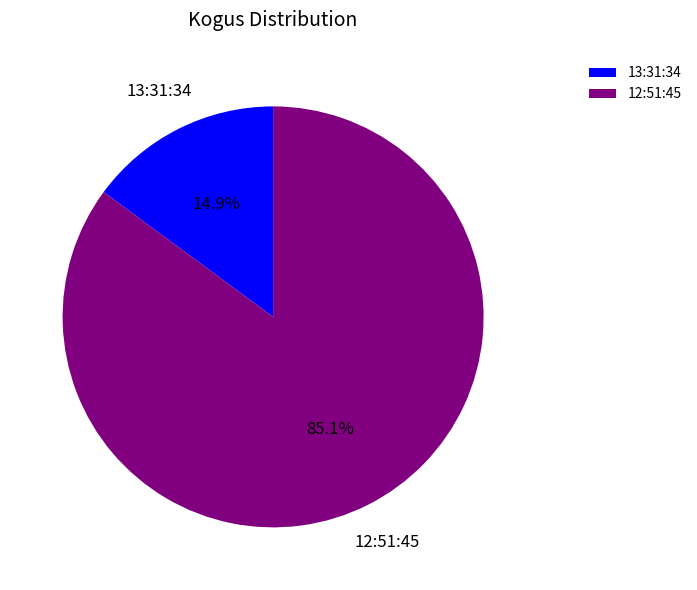

To the nearest percent, what portion does 13:31:34 represent?

15%